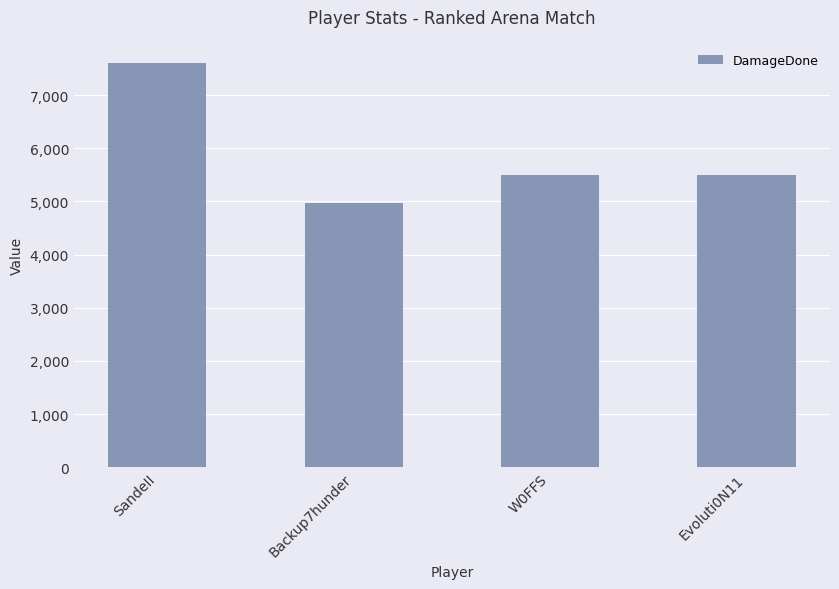

What is the value of the 1st bar from the left?

7608